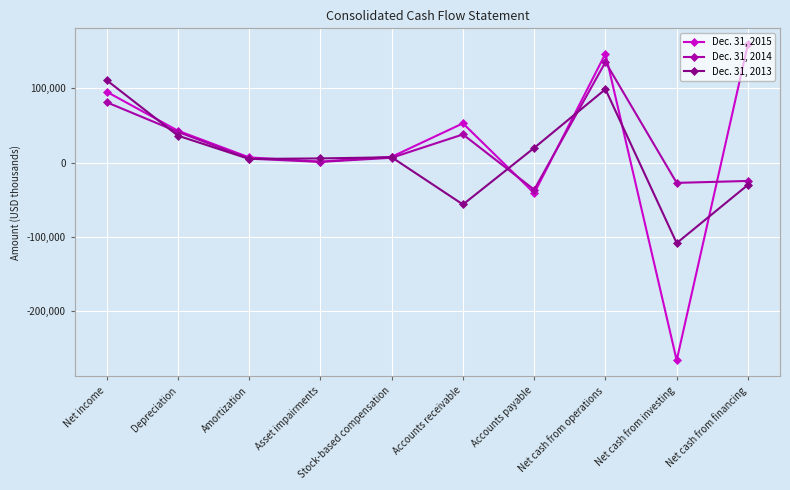

What is the label of the 7th point from the right?

Asset impairments